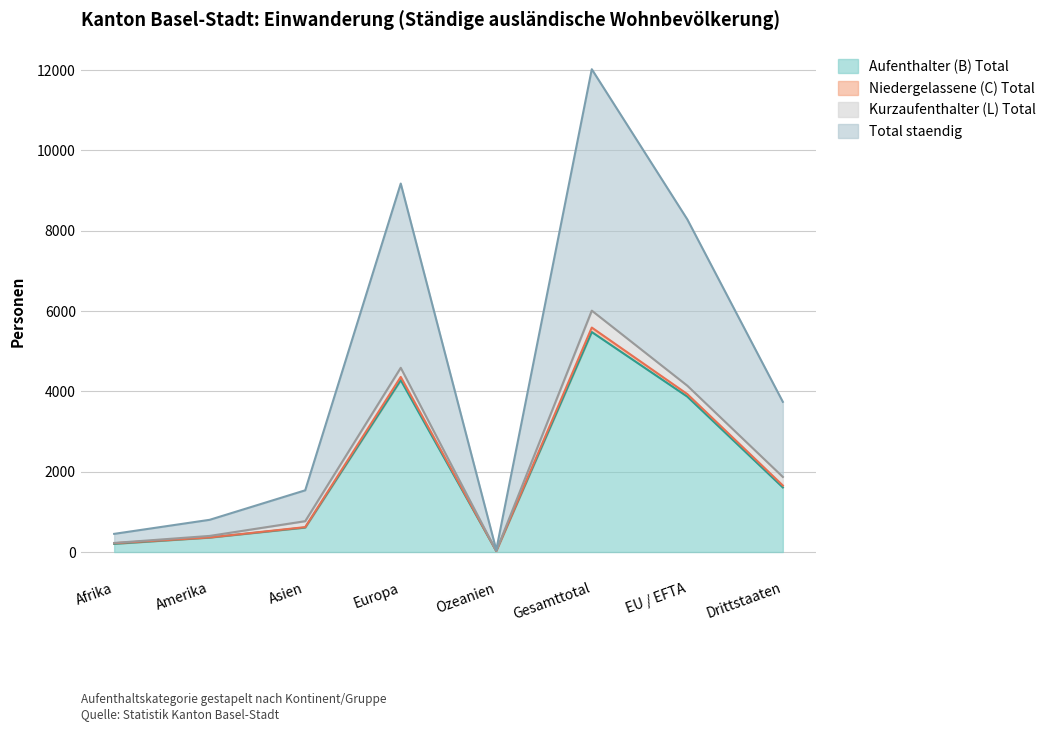

What is the difference between the second highest and second lowest values in the Aufenthalter (B) Total series?

4074